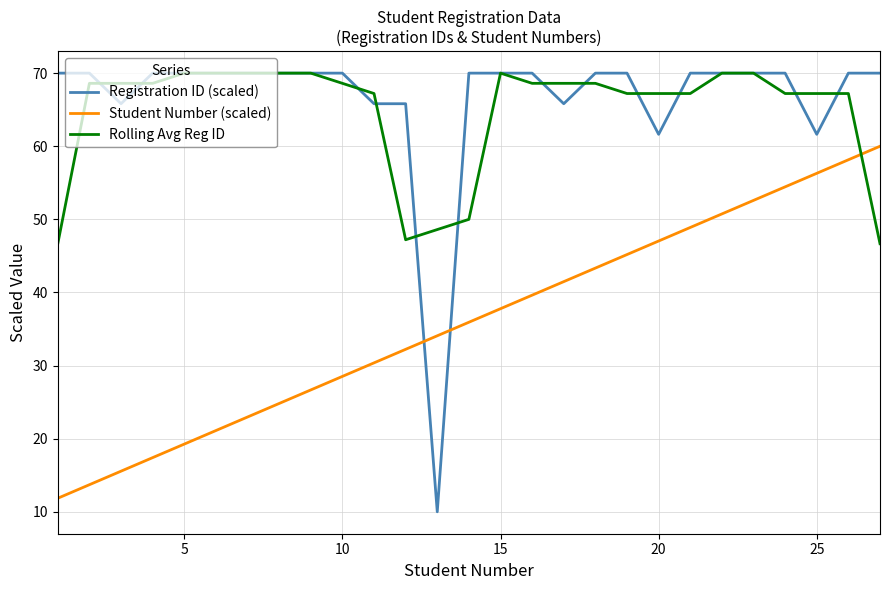

At how many categories does at least one series exceed 63?

26